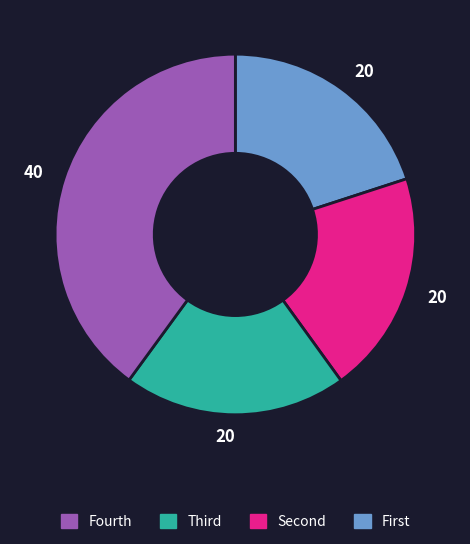

Is there a majority slice in this chart?

No